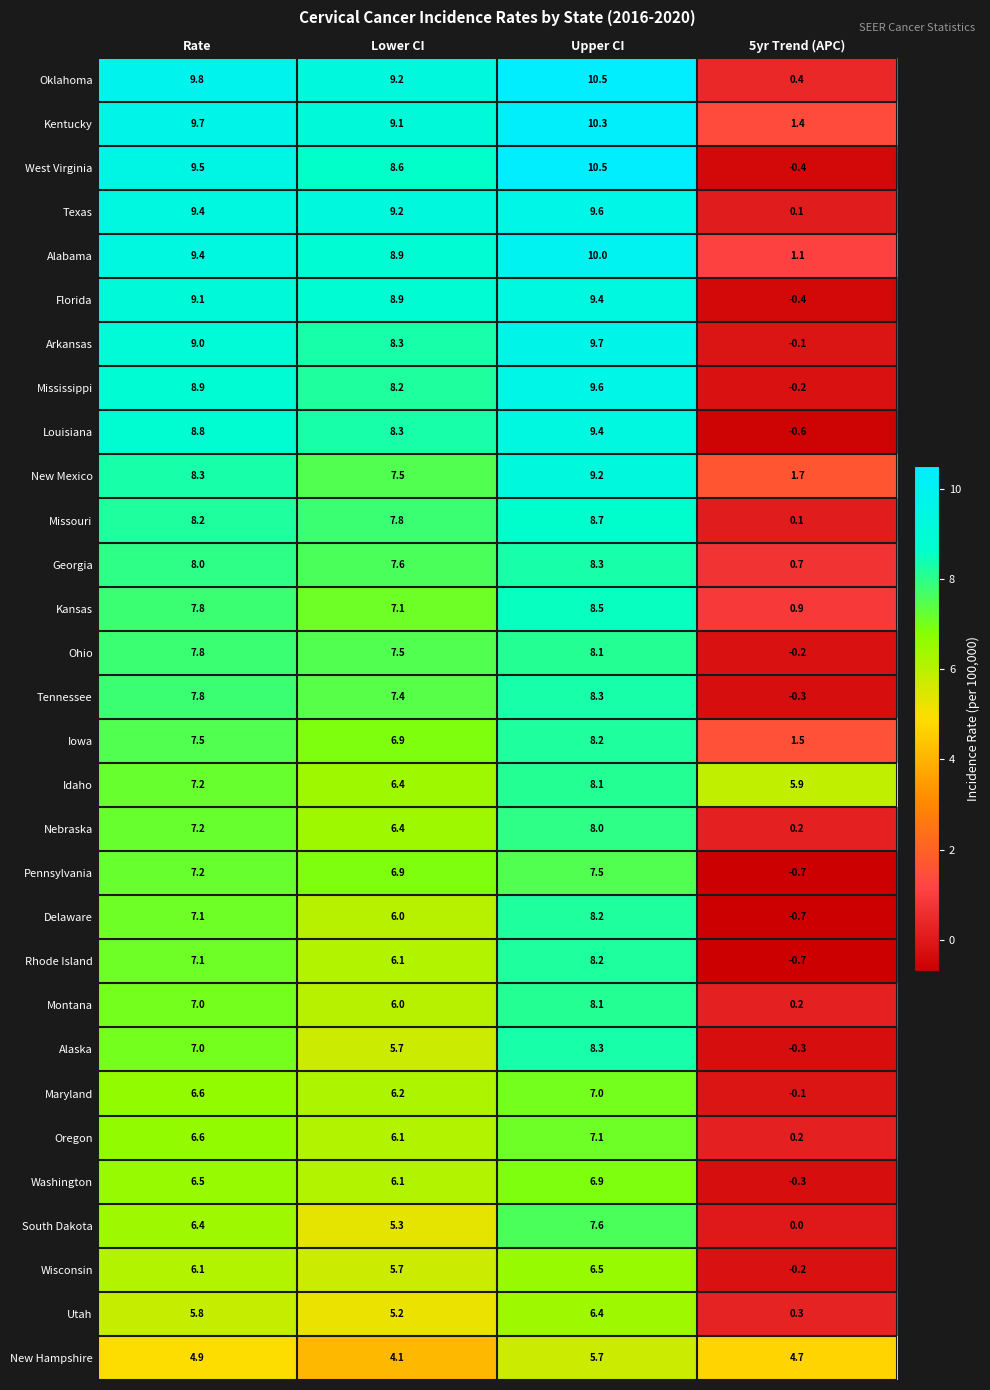

What is the difference between the second highest and second lowest values in the Oklahoma series?

0.6